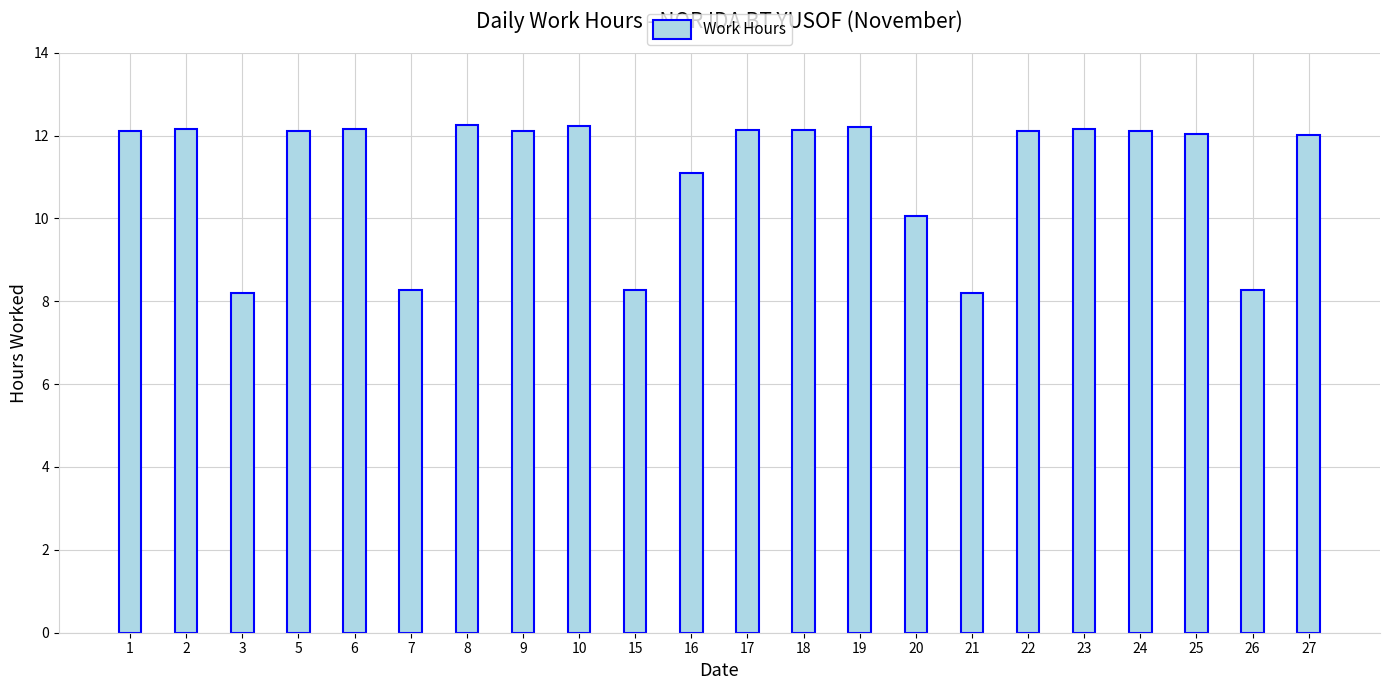

Where is the data nearest to the value 10?

20